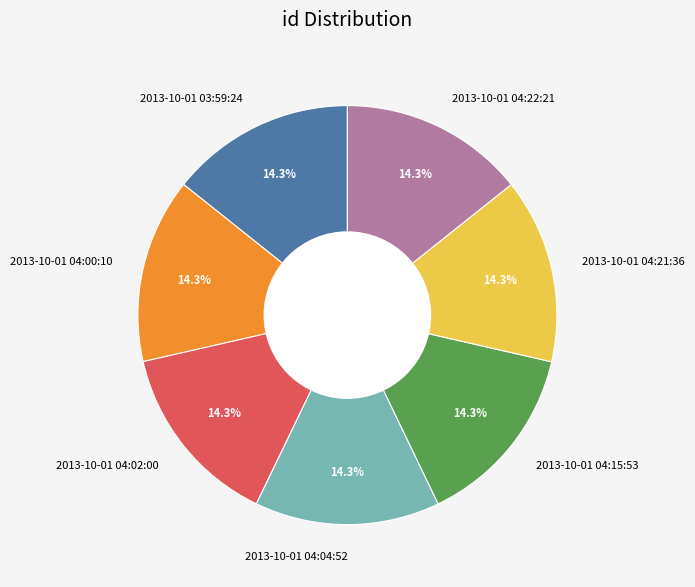

What is the ratio of the value at 2013-10-01 04:22:21 to the value at 2013-10-01 04:00:10?

1.0